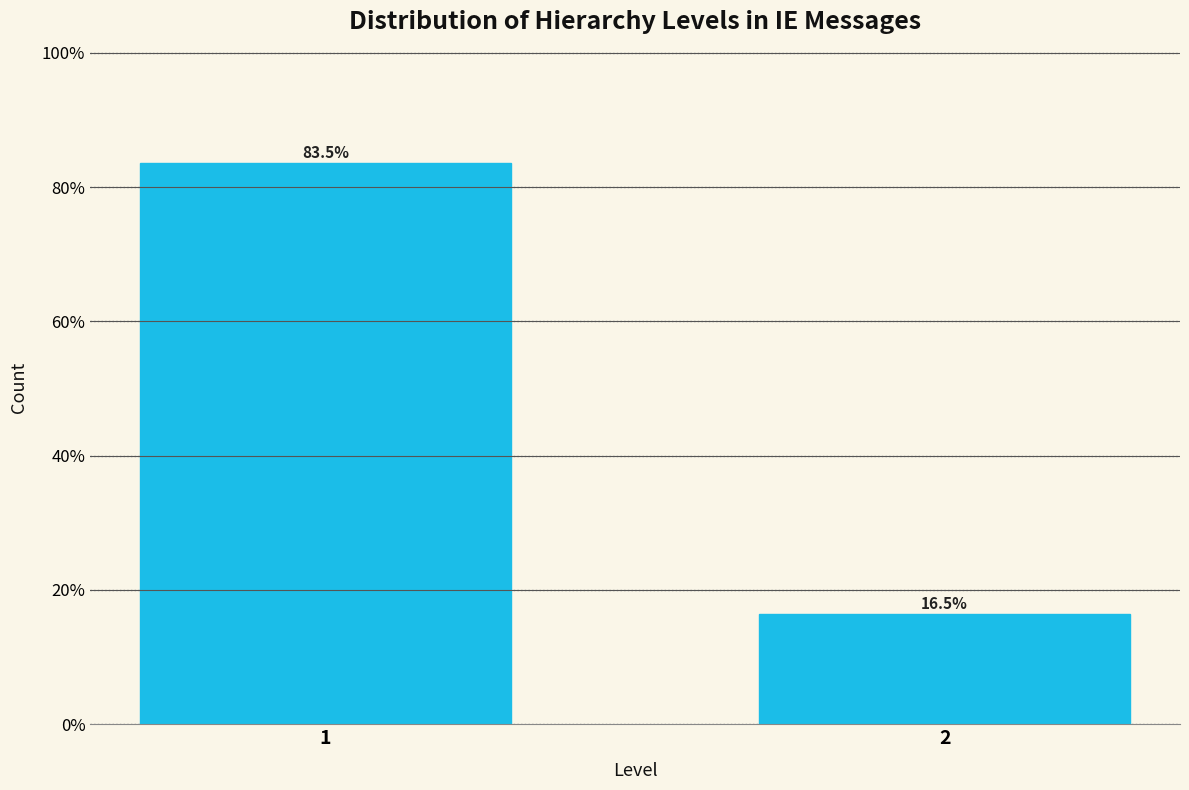

Reading left to right, what are all the values shown in this chart?

1=83.5	2=16.5